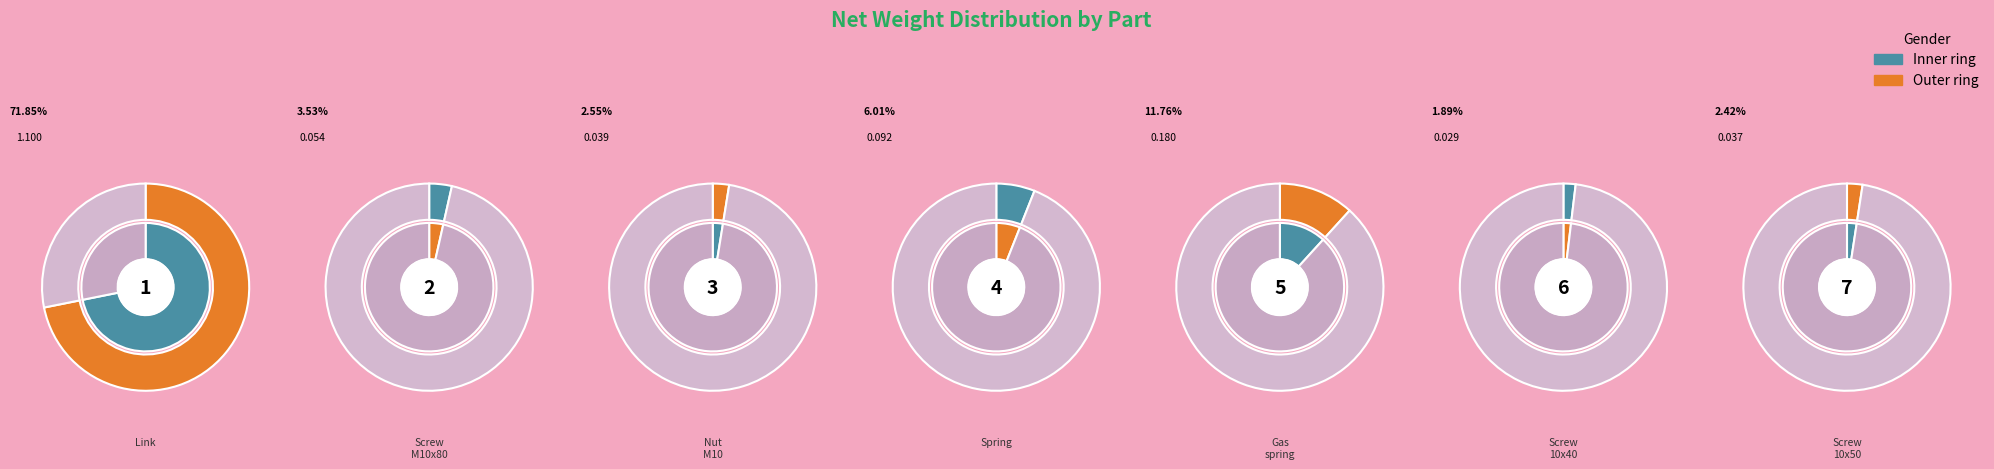

Rank the categories by value from highest to lowest.

Link (1), Gas spring (5), Spring (4), Screw M10x80 (2), Nut M10 (3), Screw 10x50 (7), Screw 10x40 (6)